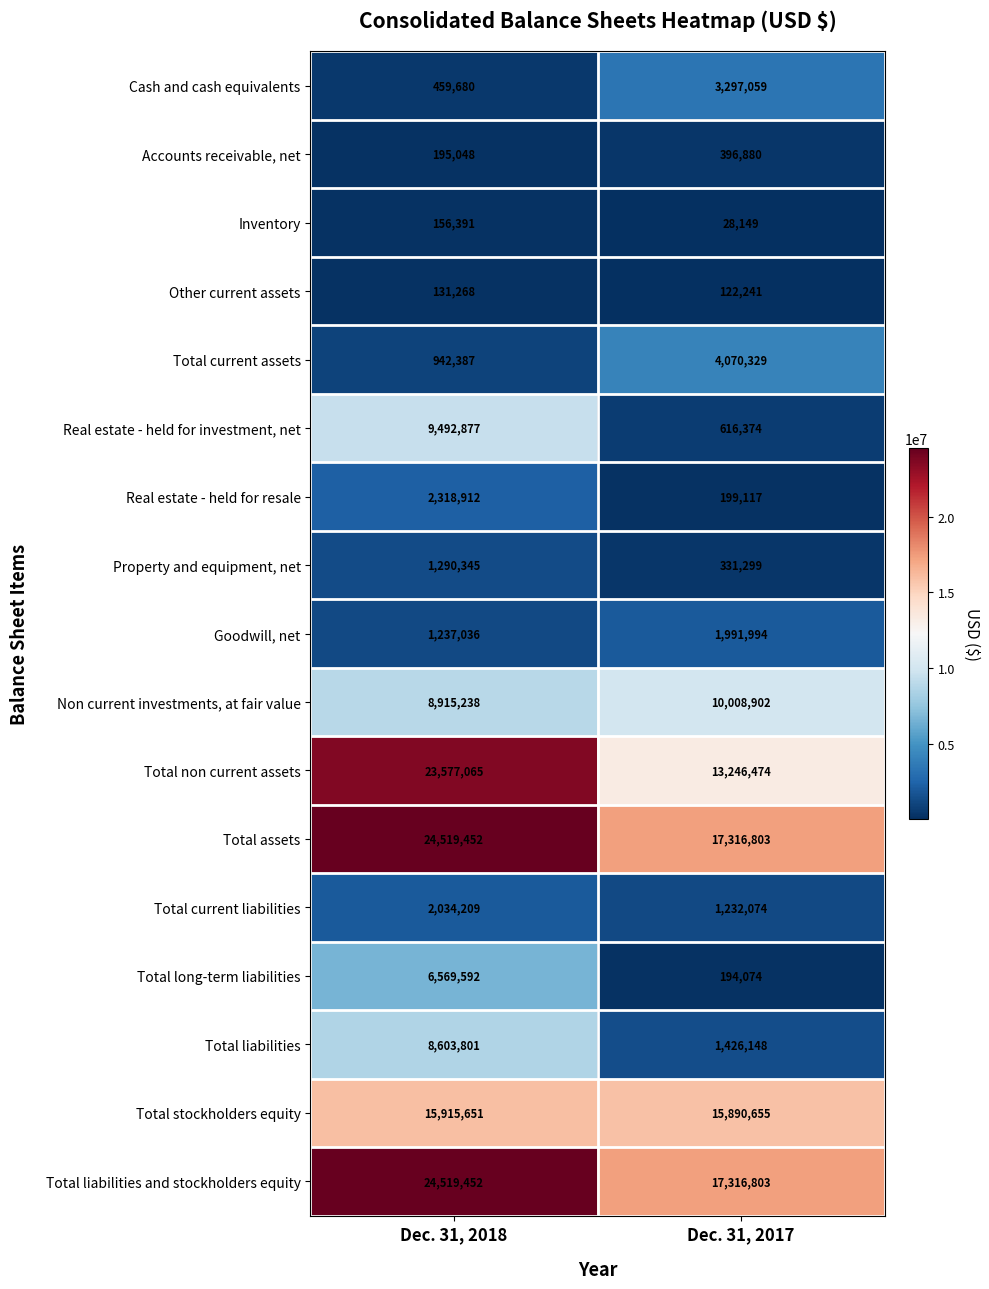

At which category is the sum across all series the highest?

Dec. 31, 2018